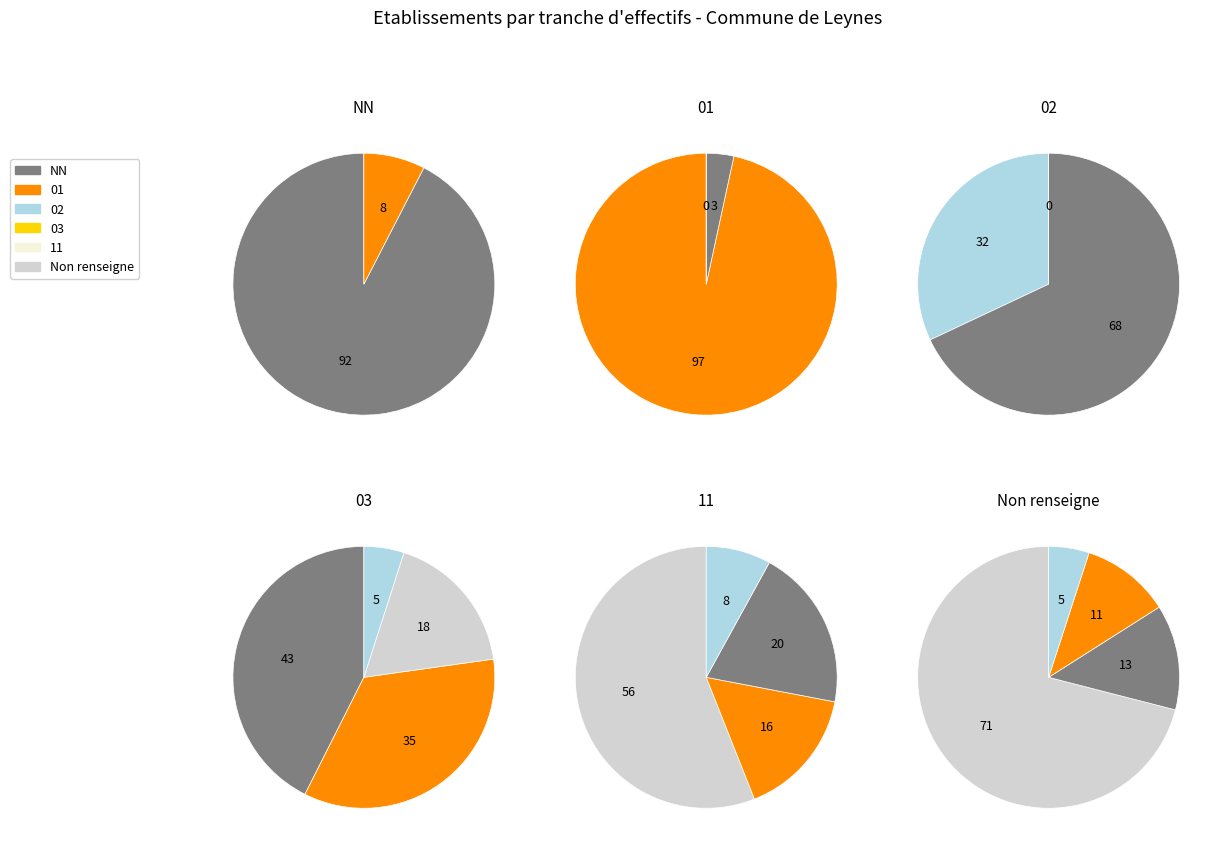

Approximately how many times larger is the value at 11 compared to 01?

0.2